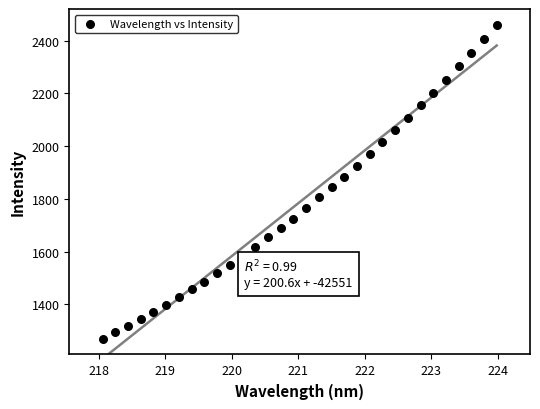

What is the range of Y values (max minus min)?

1189.9